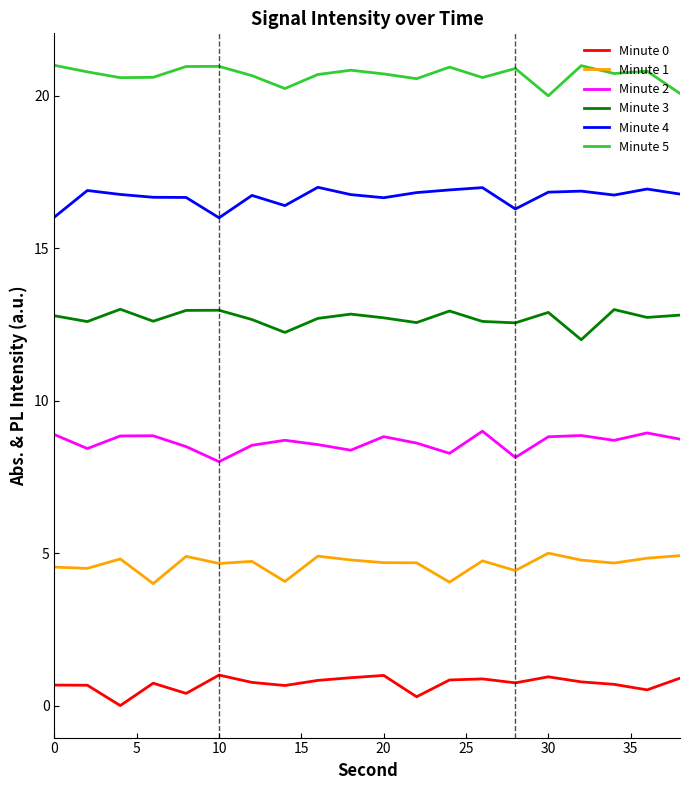

What is the sum of all Minute 2 values?

172.6